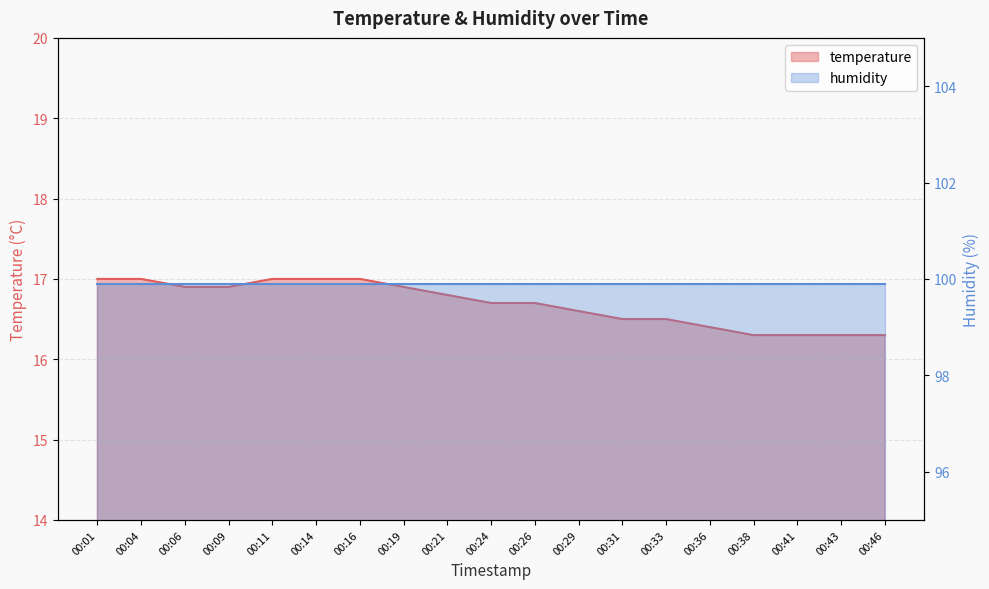

What is the ratio of the value at 00:38 to the value at 00:14?

1.0